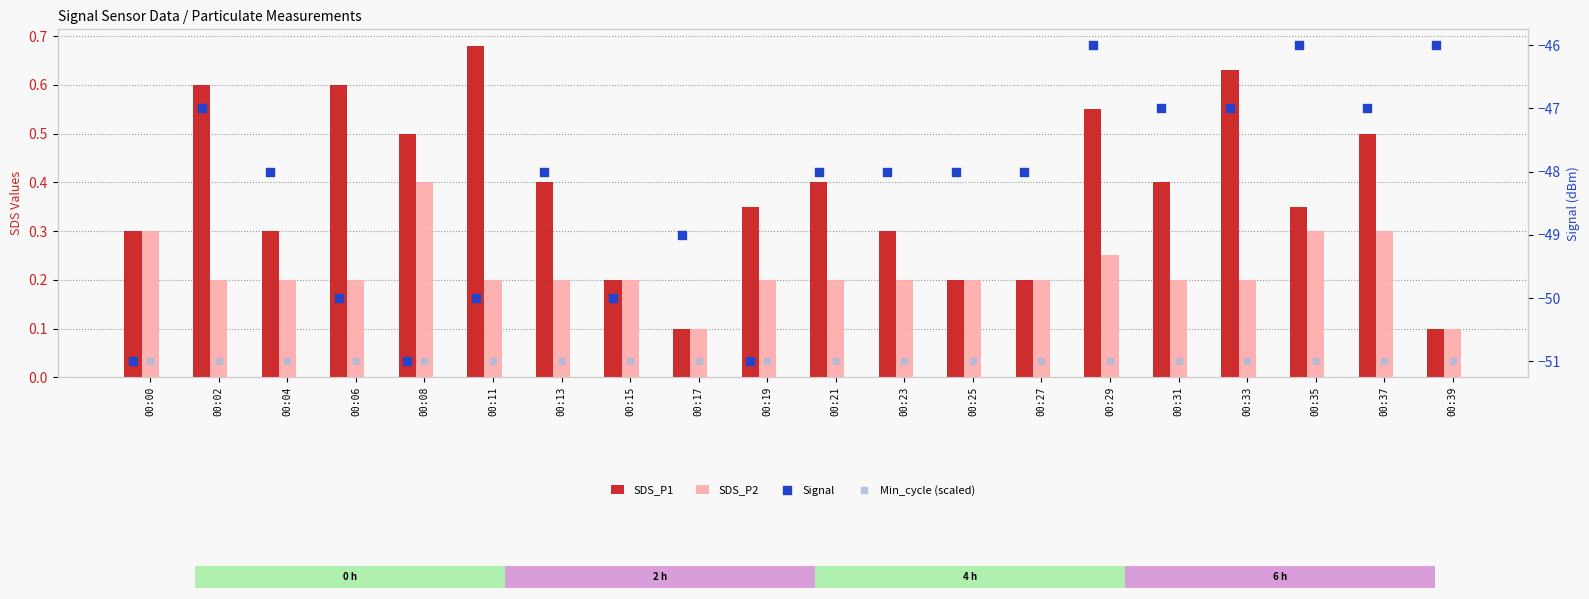

At how many categories does at least one series exceed -44?

20